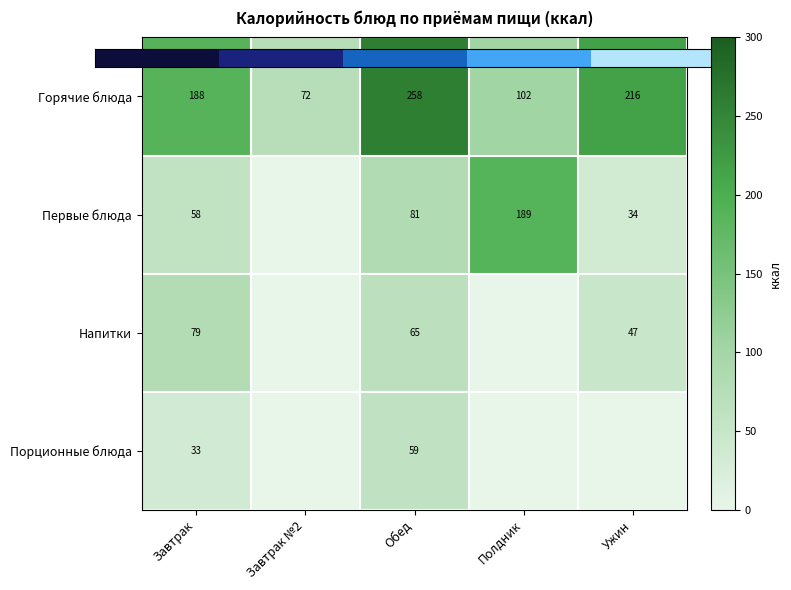

At which label does Напитки first exceed 47?

Завтрак